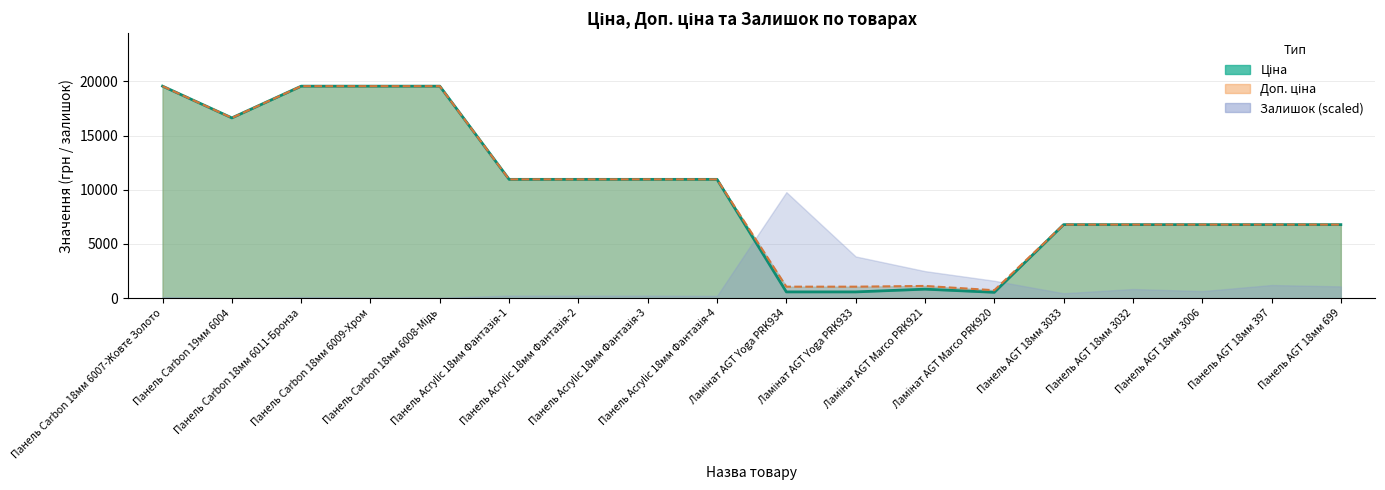

At which label is Ціна closest to 10052?

Панель Acrylic 18мм Фантазія-1